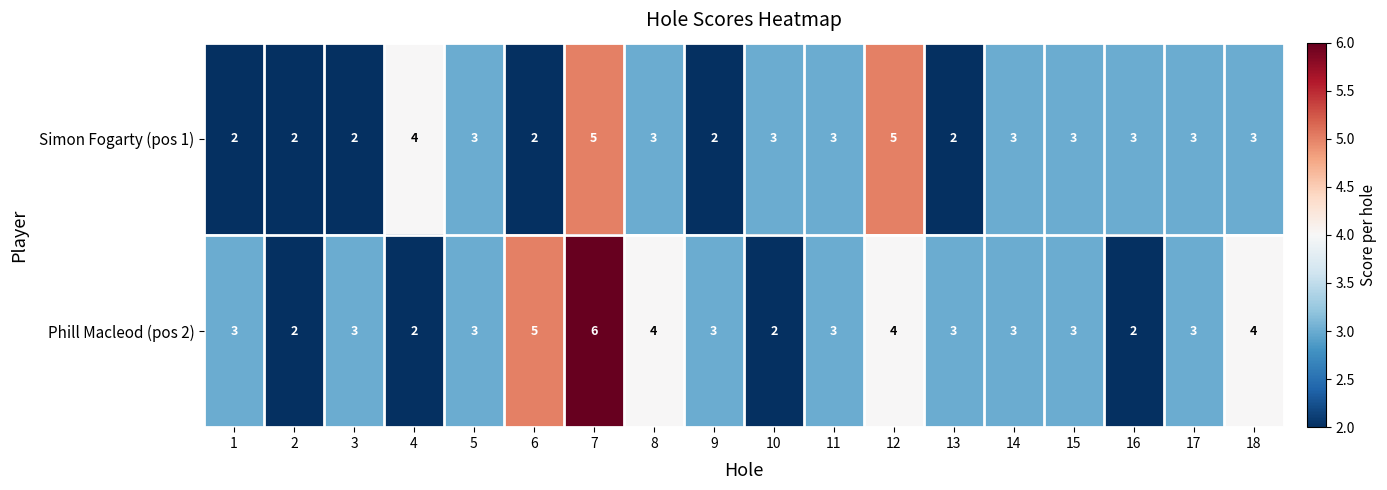

What is the total value across all series at 17?

6